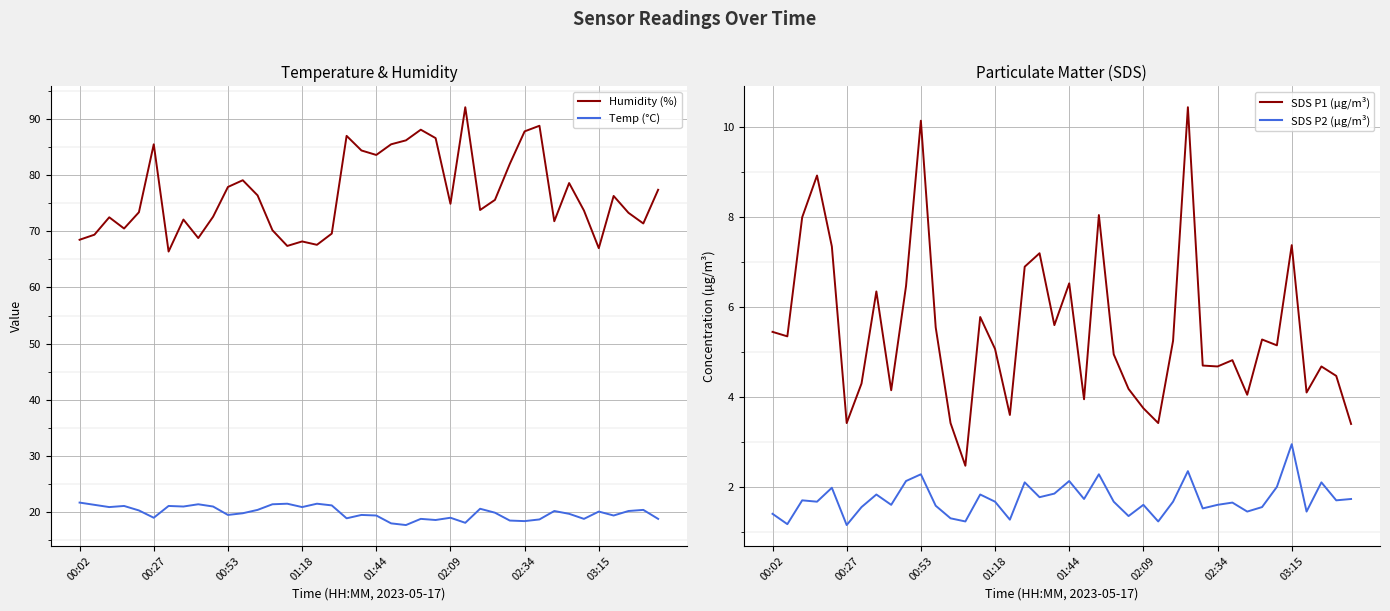

What is the highest value of the Temp (°C) series?

21.7